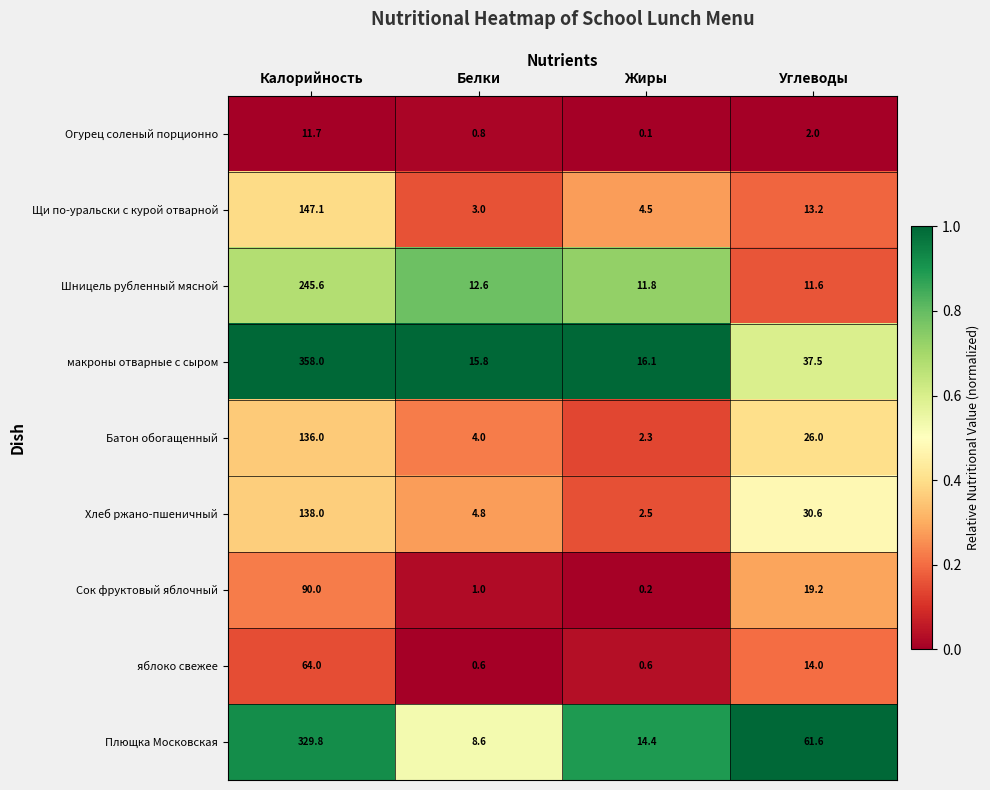

At which category is the sum across all series the highest?

Калорийность